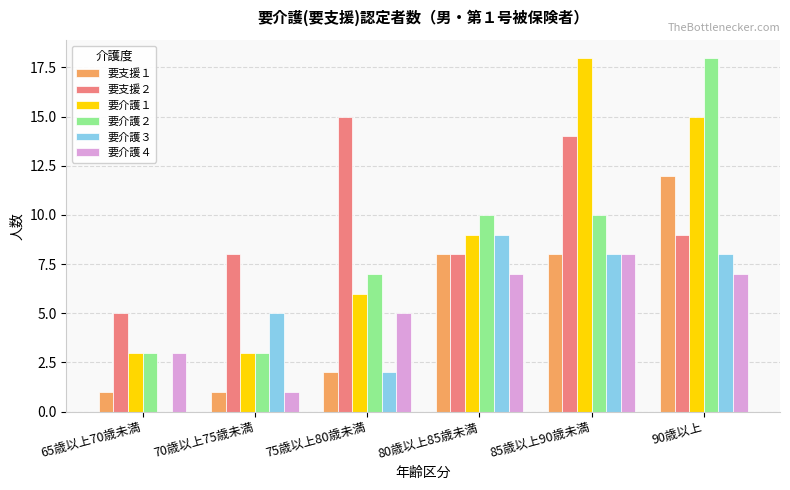

Are the bars grouped side by side (vs. stacked)?

Yes